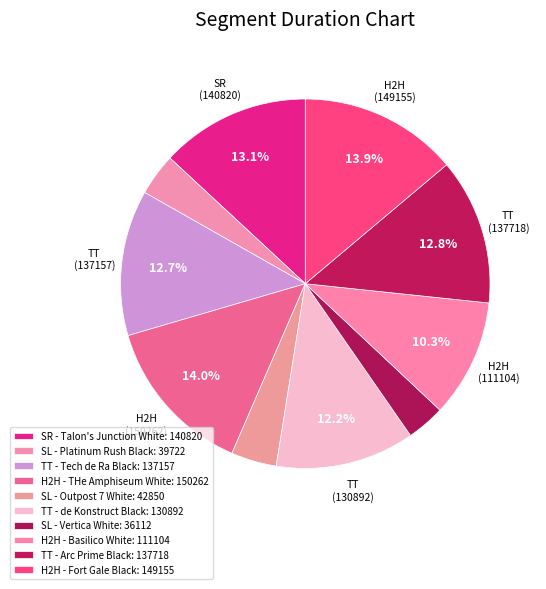

Count the number of slices in the pie.

10